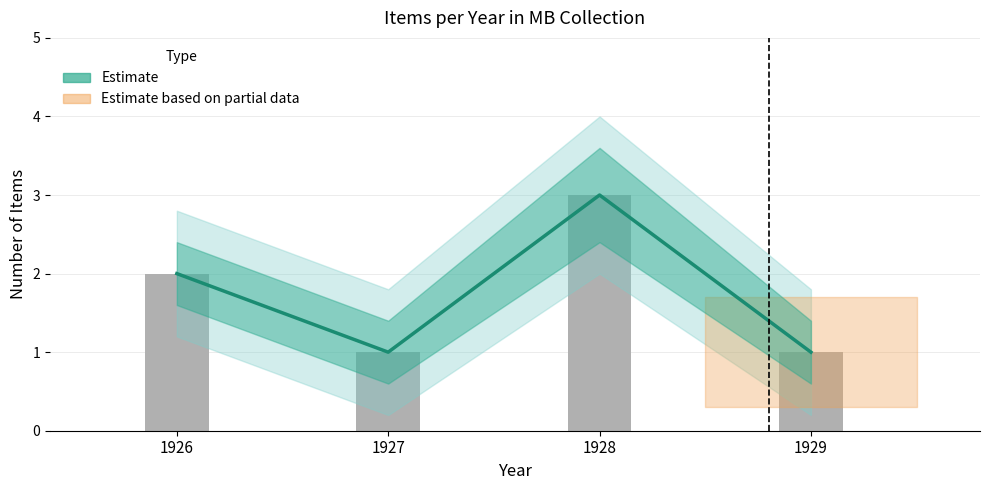

What is the sum of all values?

7